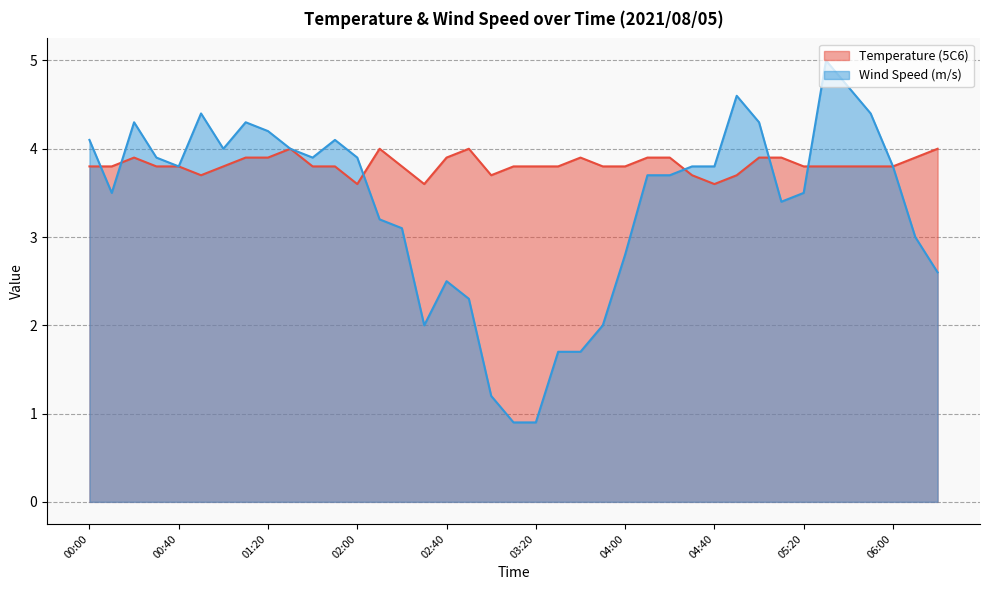

What is the label of the 7th point from the left?

01:00